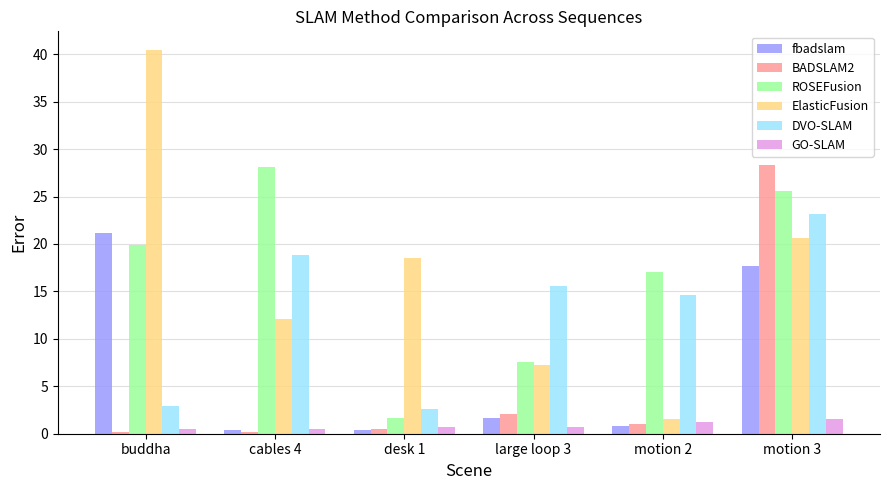

Are the bars horizontal?

No